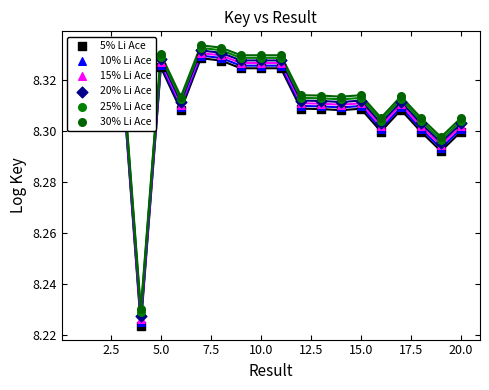

At how many categories does at least one series exceed 8?

20